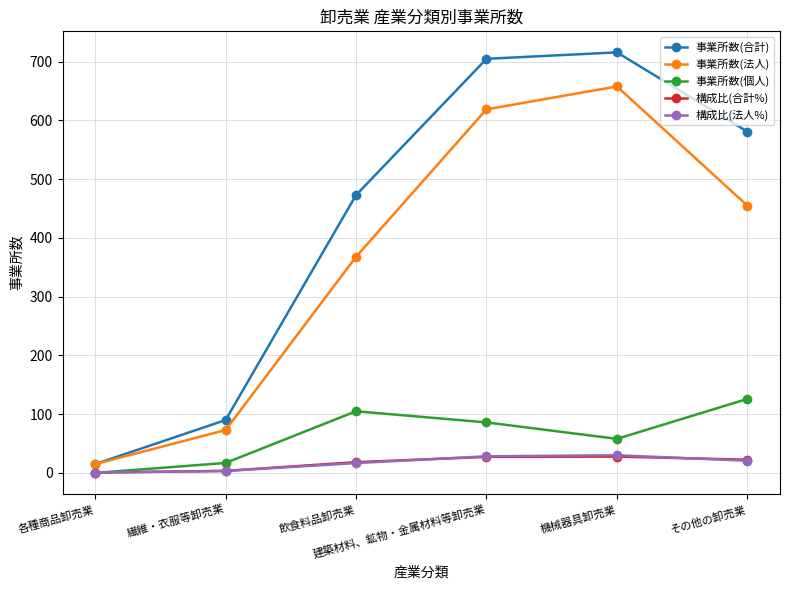

The value of 事業所数(合計) at 繊維・衣服等卸売業 is 90.0. True or false?

True